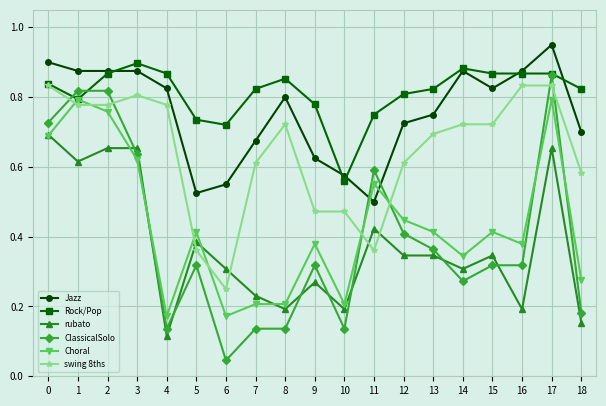

How many swing 8ths values are between 0 and 1?

19